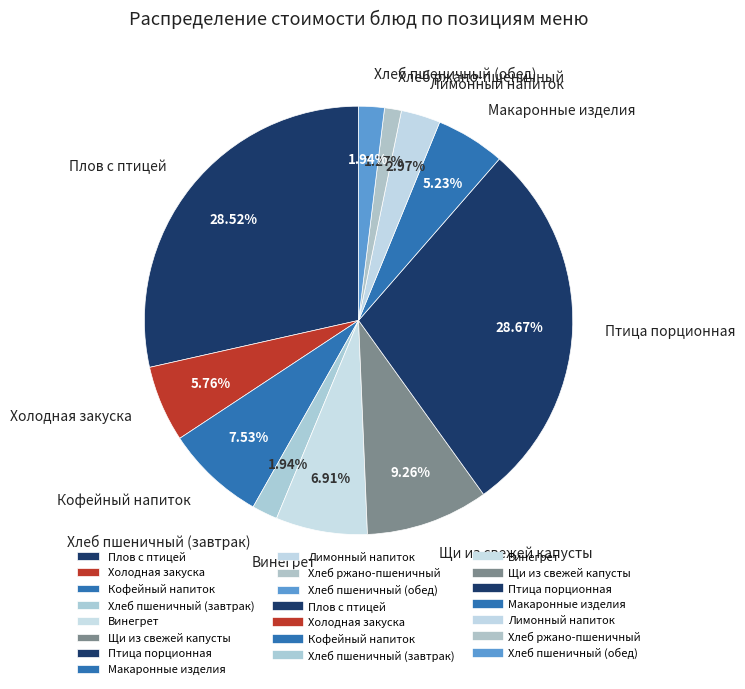

Which slice is the smallest?

Хлеб ржано-пшеничный